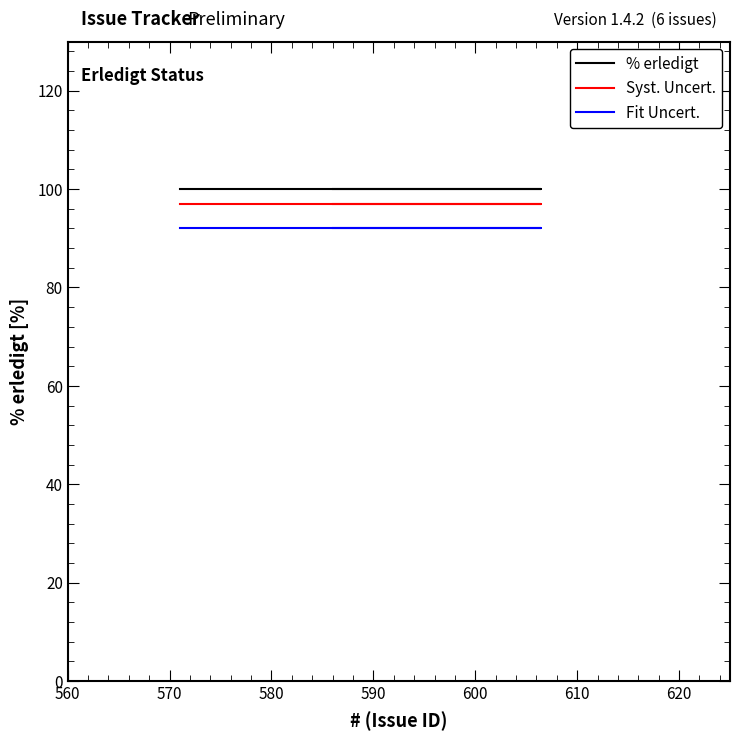

Which series has the widest spread of values?

% erledigt